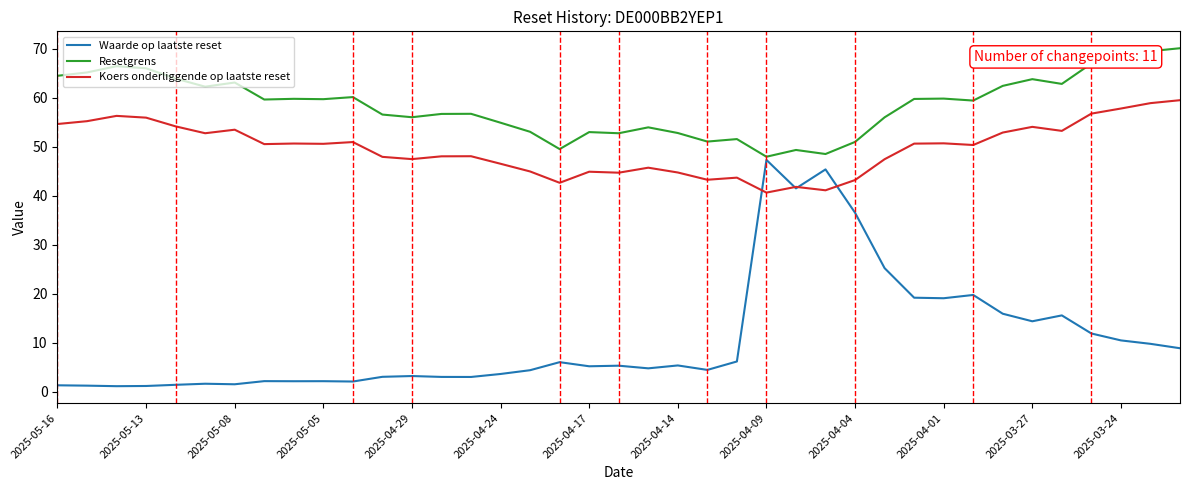

List the series in order of their peak value, highest first.

Resetgrens, Koers onderliggende op laatste reset, Waarde op laatste reset